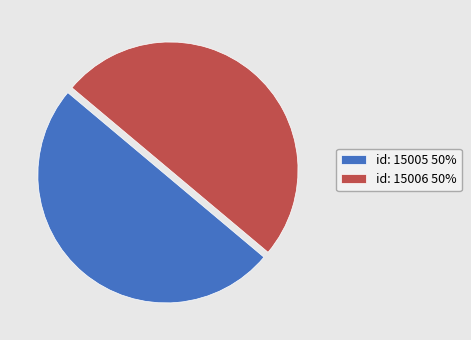

True or false: id: 15006 50% accounts for 50% of the total.

True